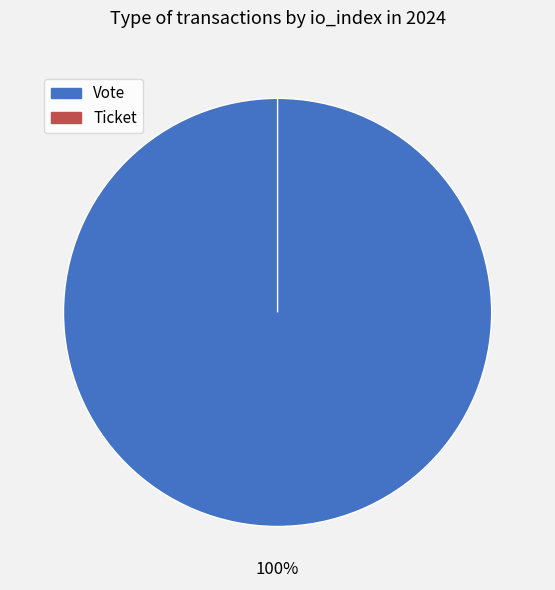

Is there a majority slice in this chart?

Yes